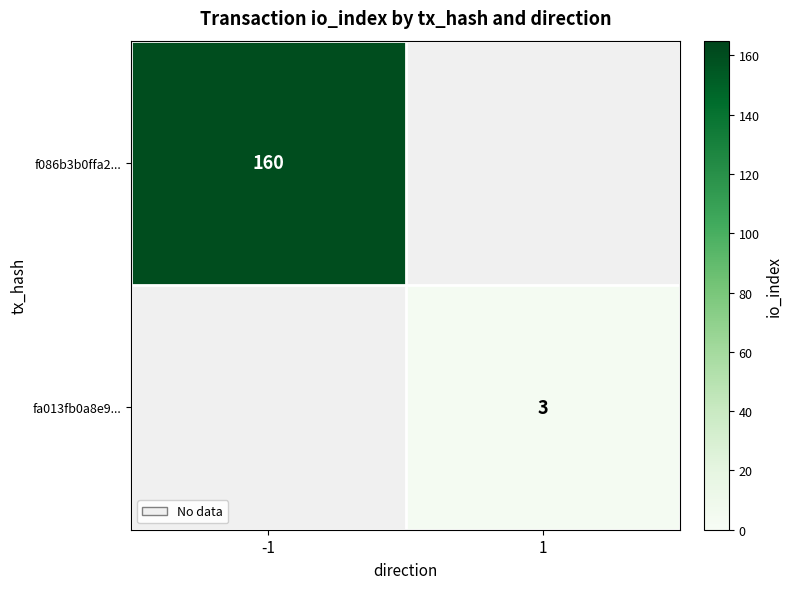

The fa013fb0a8e9... series shows 3 at 1. True or false?

True